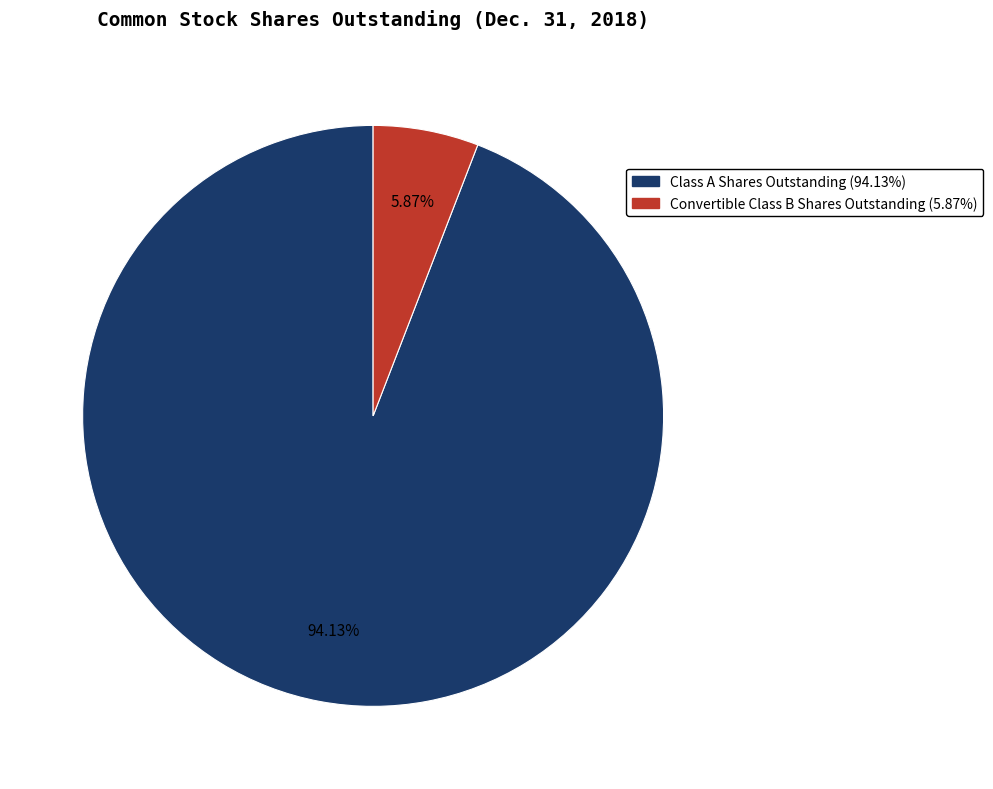

What is the total percentage of Class A Shares Outstanding and Convertible Class B Shares Outstanding?

100.0%